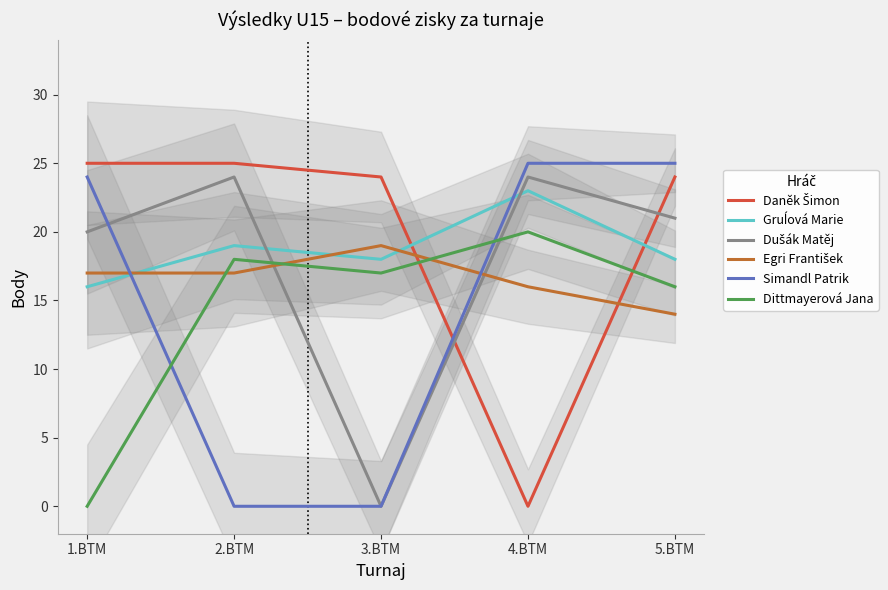

Reading right to left, transcribe all the data shown in this chart.

Daněk Šimon: 24	0	24	25	25
Gruĺová Marie: 18	23	18	19	16
Dušák Matěj: 21	24	0	24	20
Egri František: 14	16	19	17	17
Simandl Patrik: 25	25	0	0	24
Dittmayerová Jana: 16	20	17	18	0